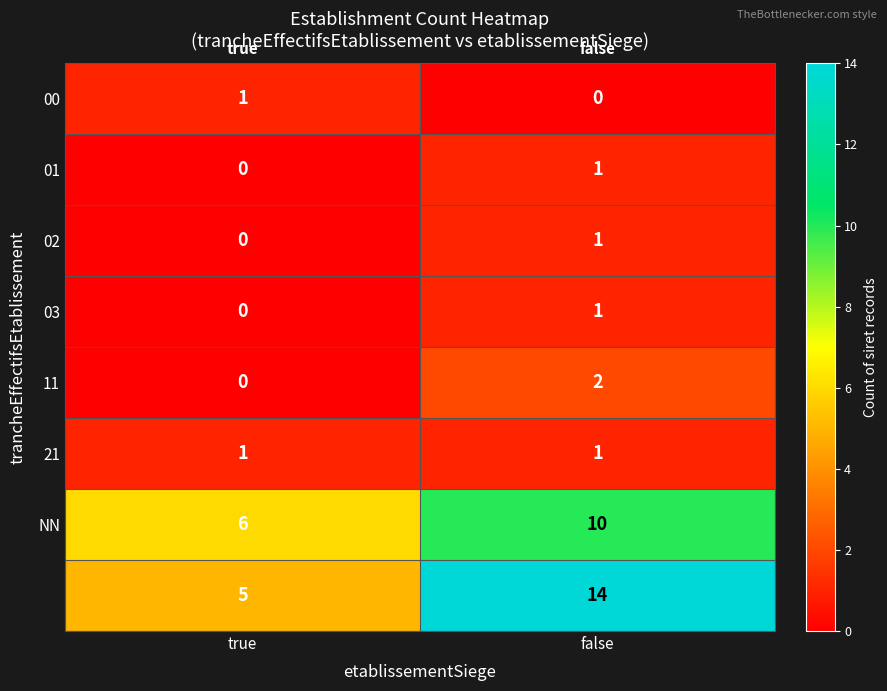

What is the spread (max minus min) of values at false?

14